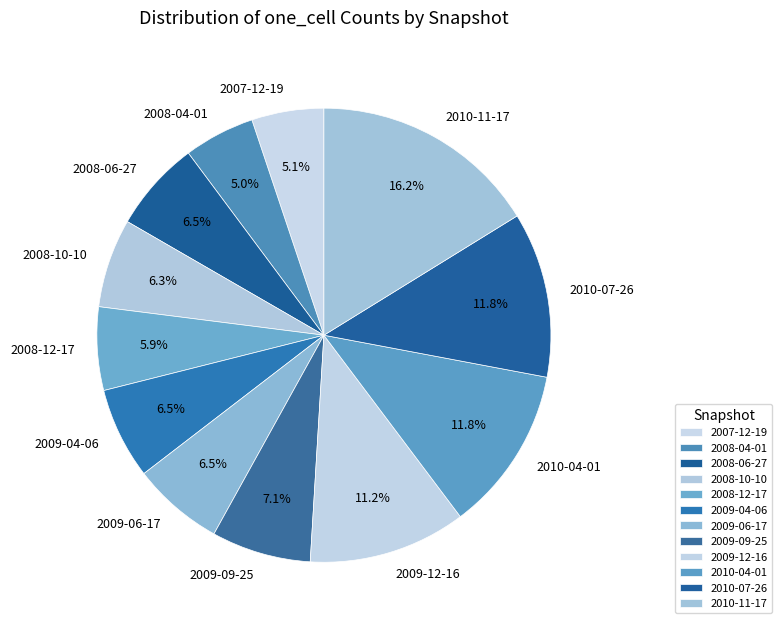

Is it true that 2008-04-01 is 5% of the pie?

True